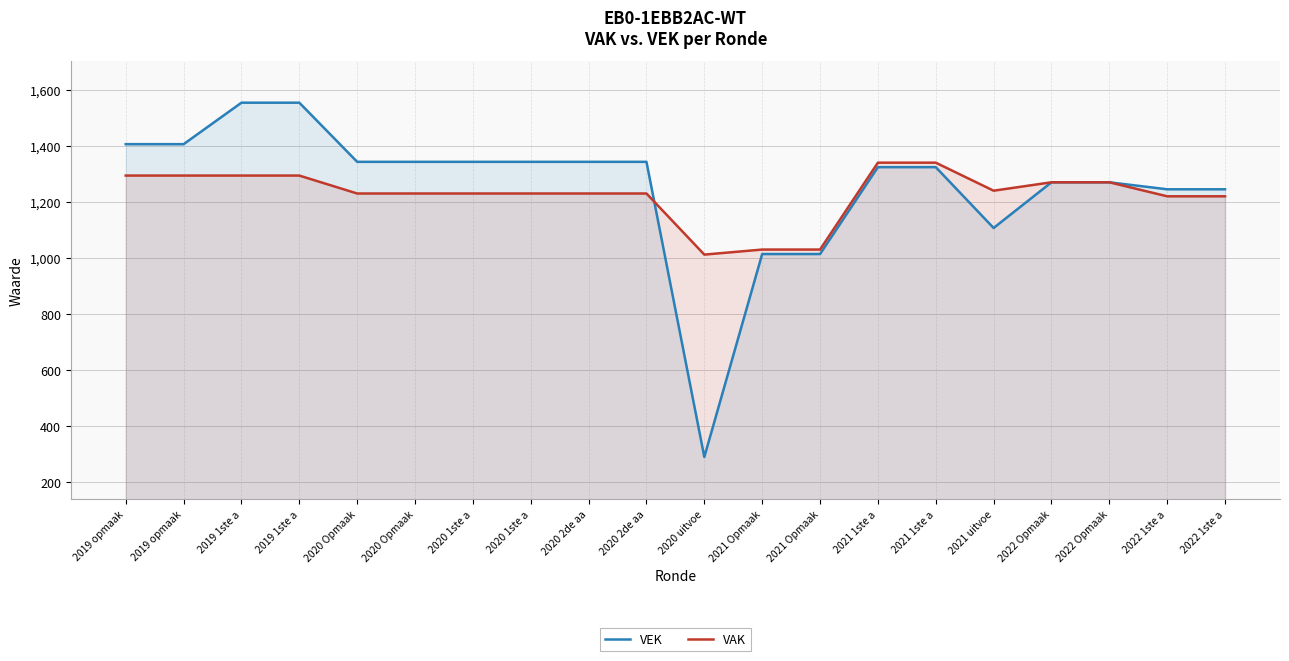

Where do VAK and VEK first cross each other?

2020 2de aa and 2020 uitvoe